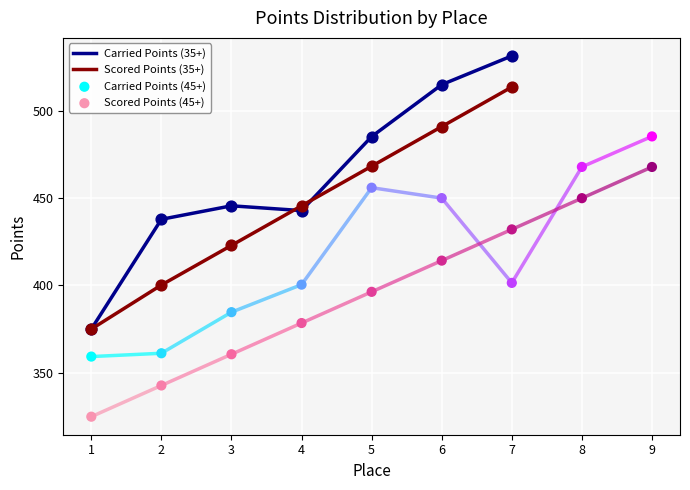

The value of Carried Points (35+) at 1 is 374.9. True or false?

True